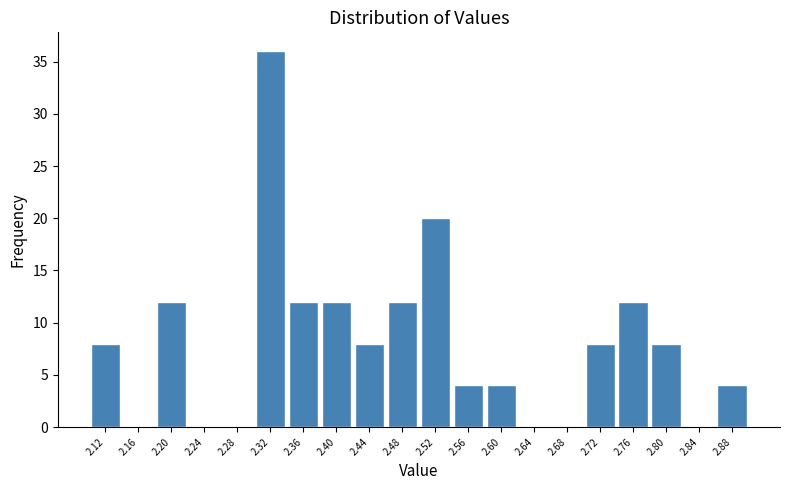

Over which range of the x-axis is the bar tallest?

2.30 to 2.34